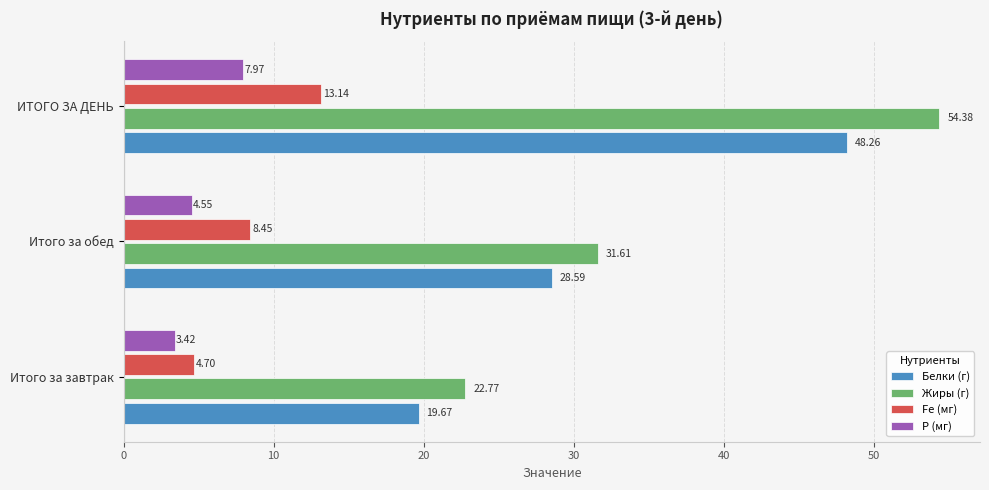

At which category is the sum across all series the highest?

ИТОГО ЗА ДЕНЬ